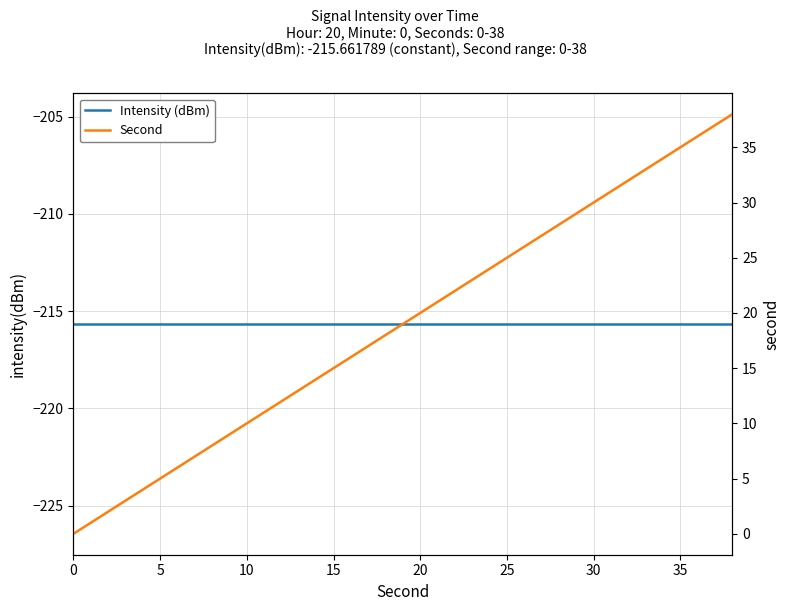

True or false: Intensity (dBm) has more than 1 interior local peaks.

False